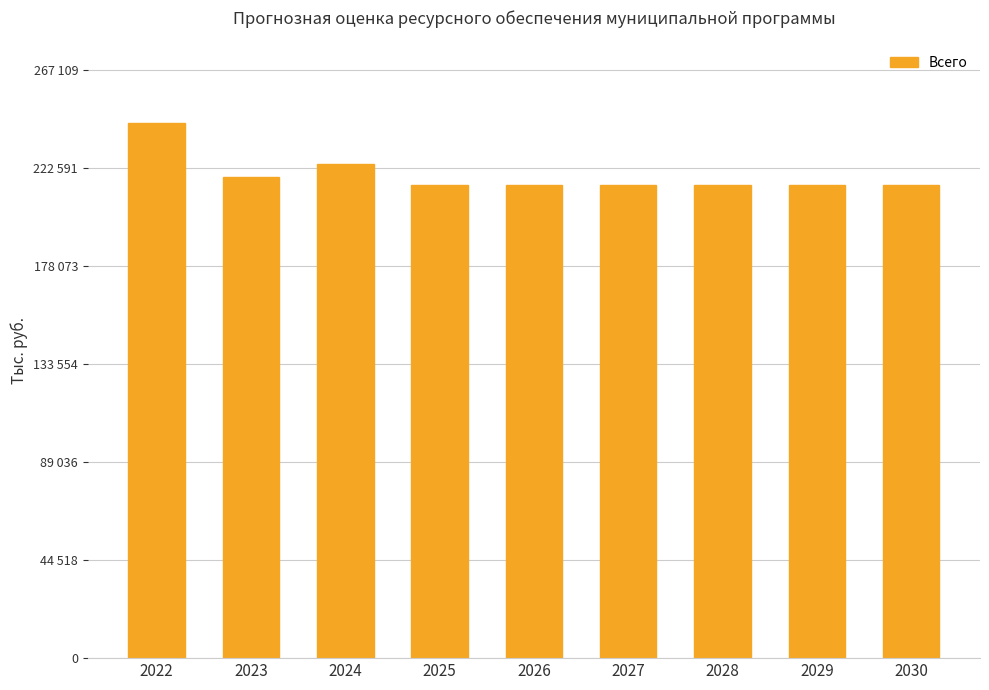

List the labels in order of value, smallest first.

2025, 2026, 2027, 2028, 2029, 2030, 2023, 2024, 2022